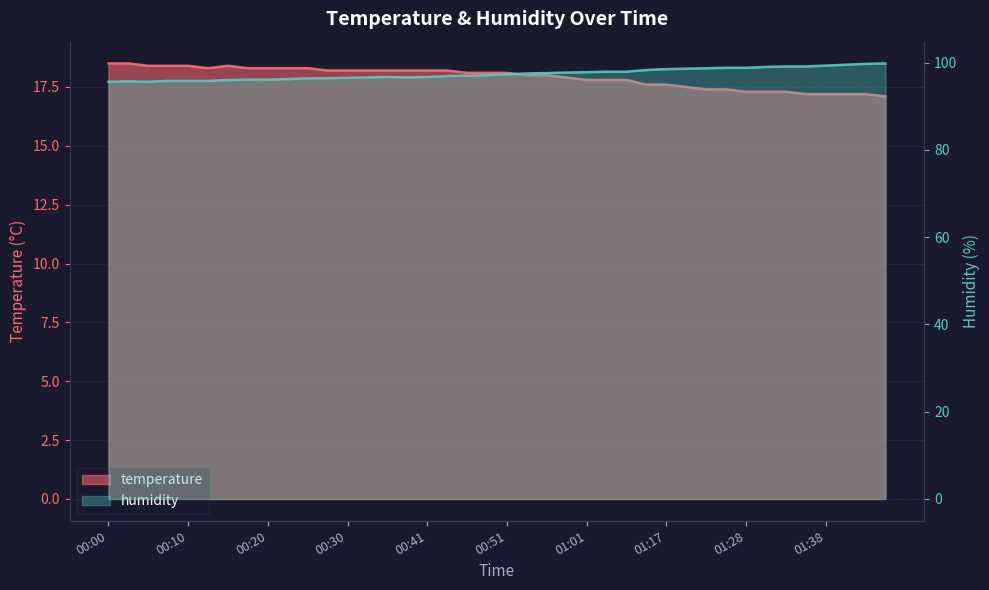

At which label does temperature reach its minimum?

01:46